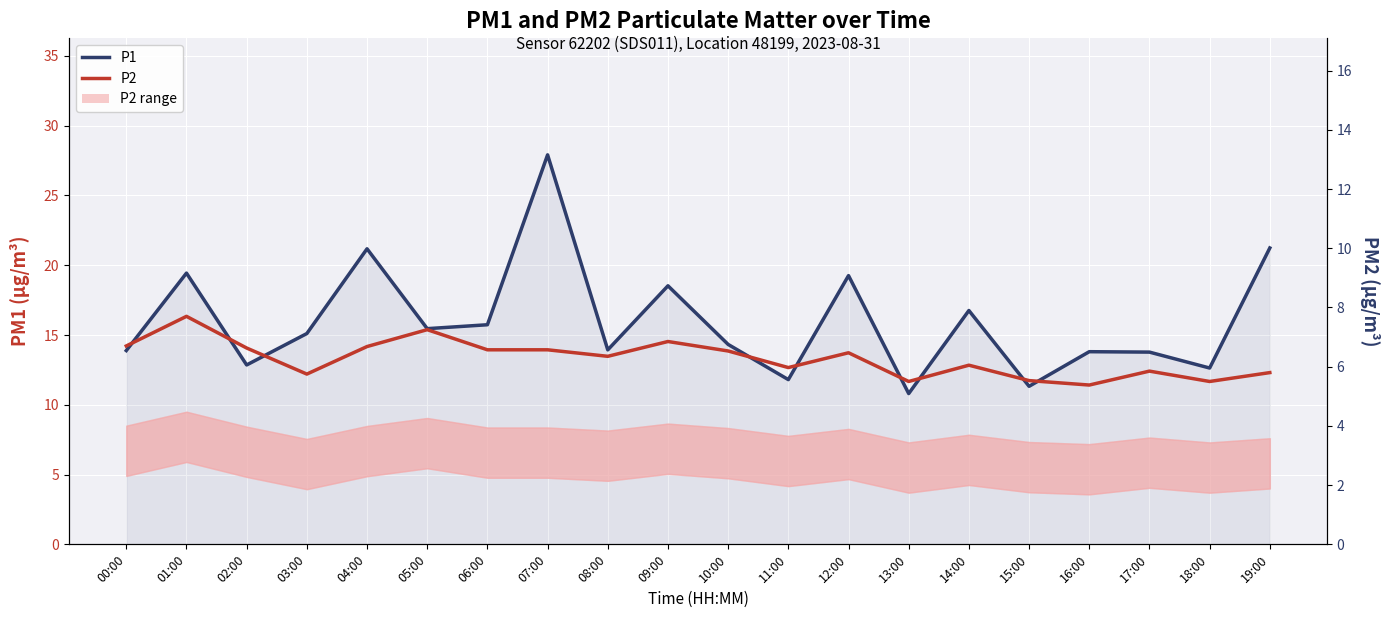

Which series has the widest spread of values?

P1